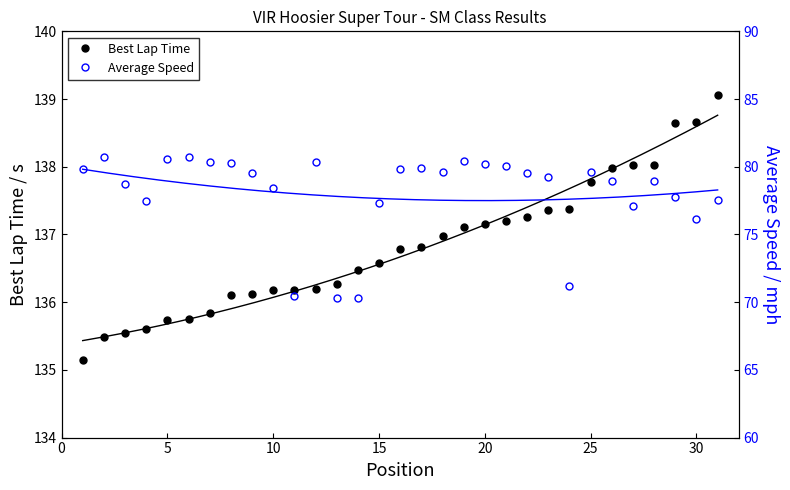

How many lines are shown in the chart?

2